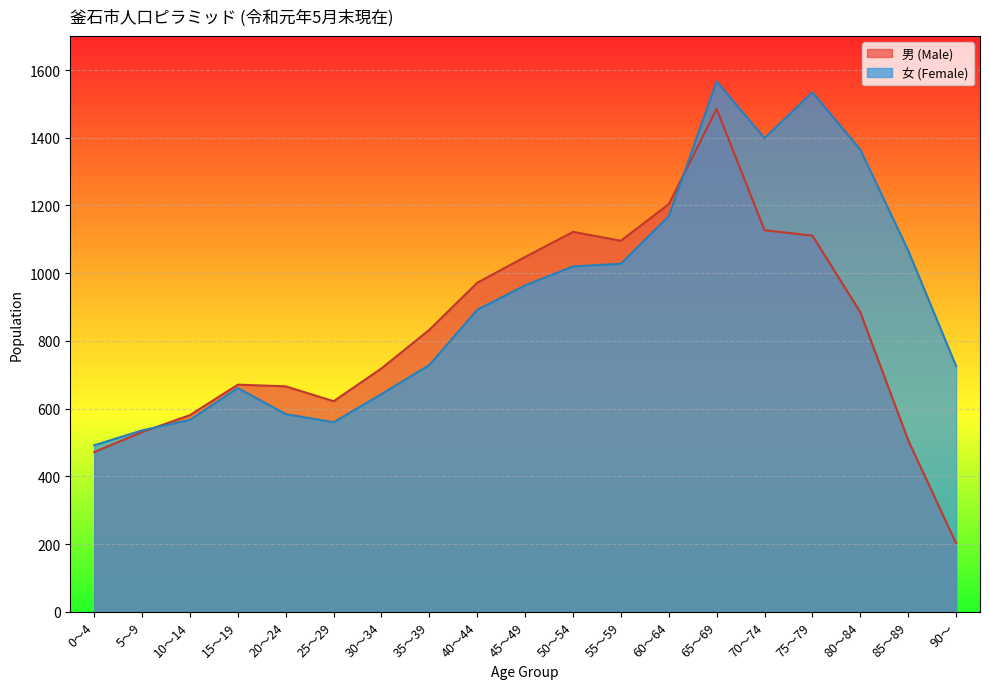

What is the difference between the highest and lowest values at 90～?

523